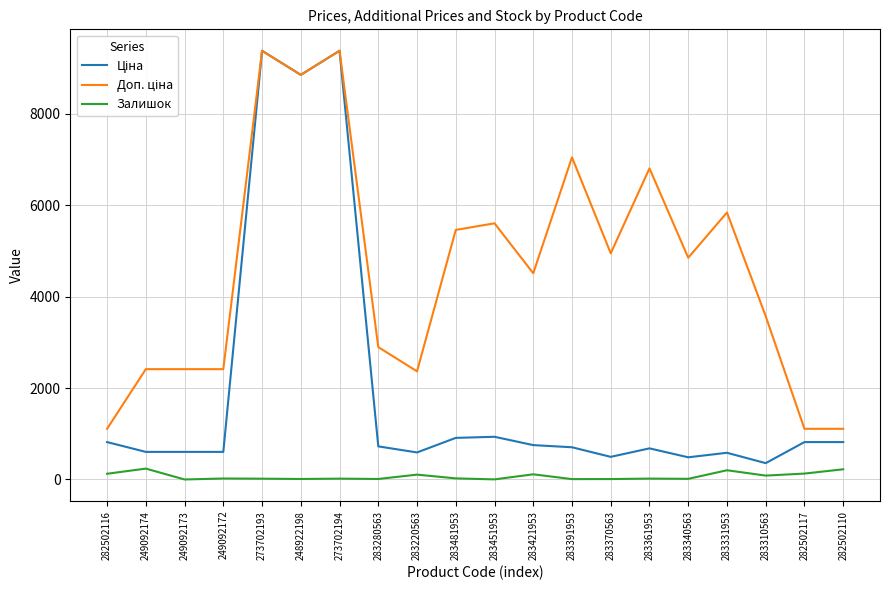

What is the maximum value shown in the chart?

9384.0